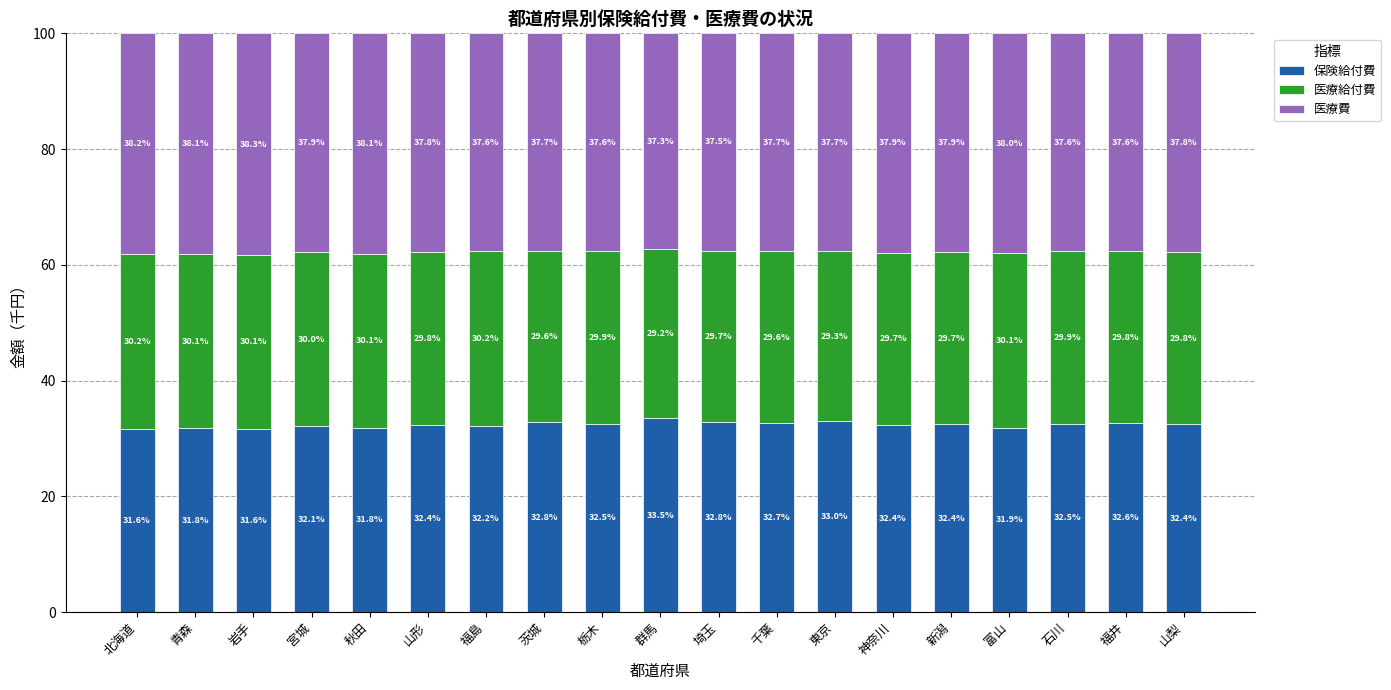

Reading right to left, list the values for the 保険給付費 series.

32.4	32.6	32.5	31.9	32.4	32.4	33.0	32.7	32.8	33.5	32.5	32.8	32.2	32.4	31.8	32.1	31.6	31.8	31.6